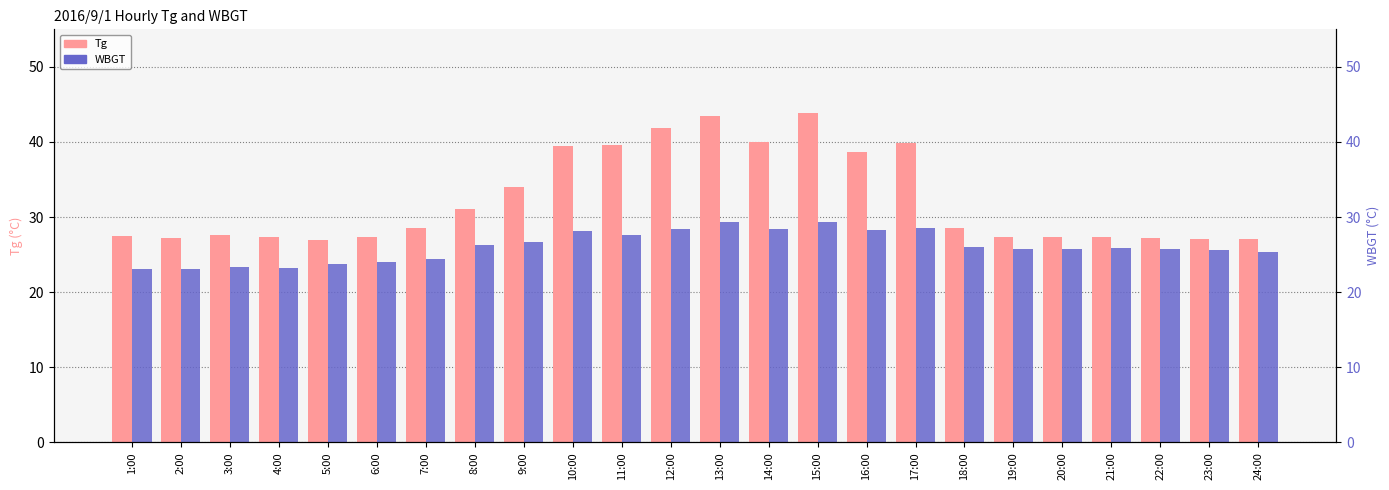

What is the average value of the WBGT series?

26.1